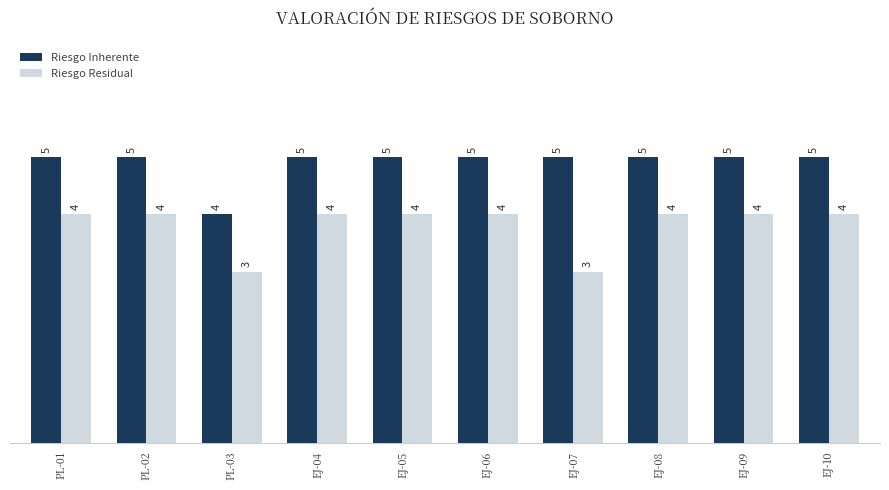

The value of Riesgo Residual at PL-02 is 4. True or false?

True